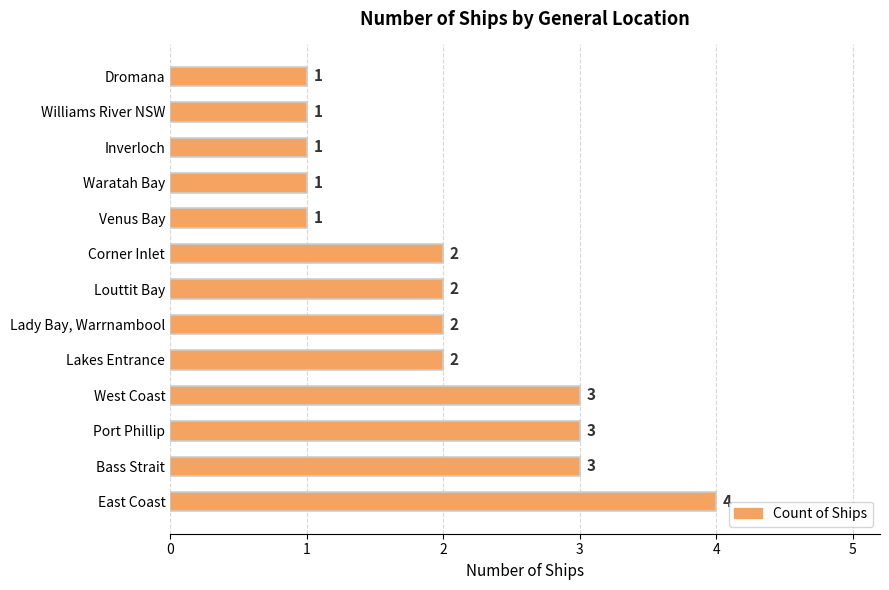

Which has a higher value, East Coast or Dromana?

East Coast